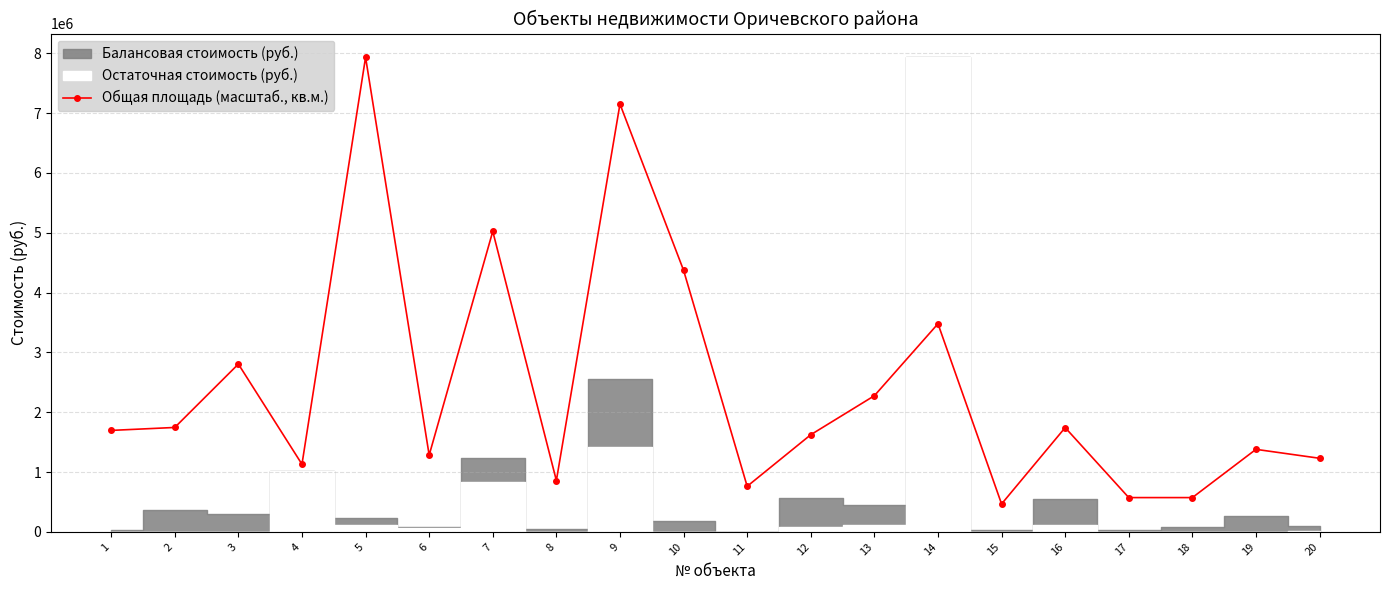

Rank the categories by value from lowest to highest.

15, 17, 18, 11, 8, 4, 20, 6, 19, 12, 1, 16, 2, 13, 3, 14, 10, 7, 9, 5